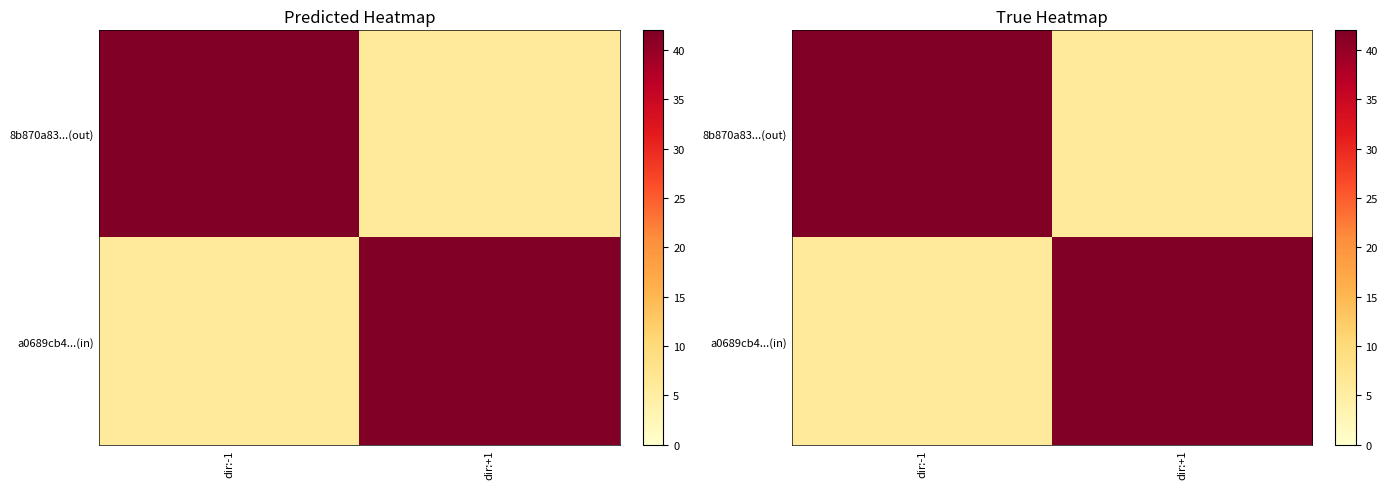

At which label is a0689cb4...(in) closest to 24?

dir:-1